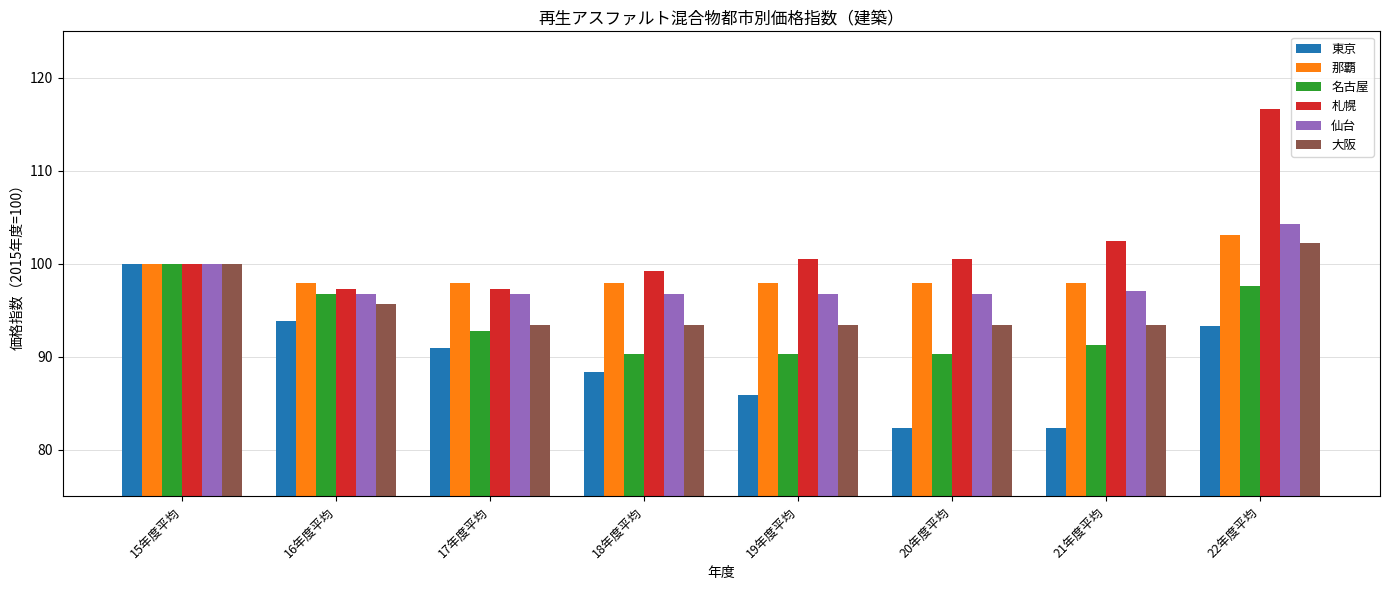

Is the value of 仙台 at 16年度平均 greater than the value of 東京 at 21年度平均?

Yes